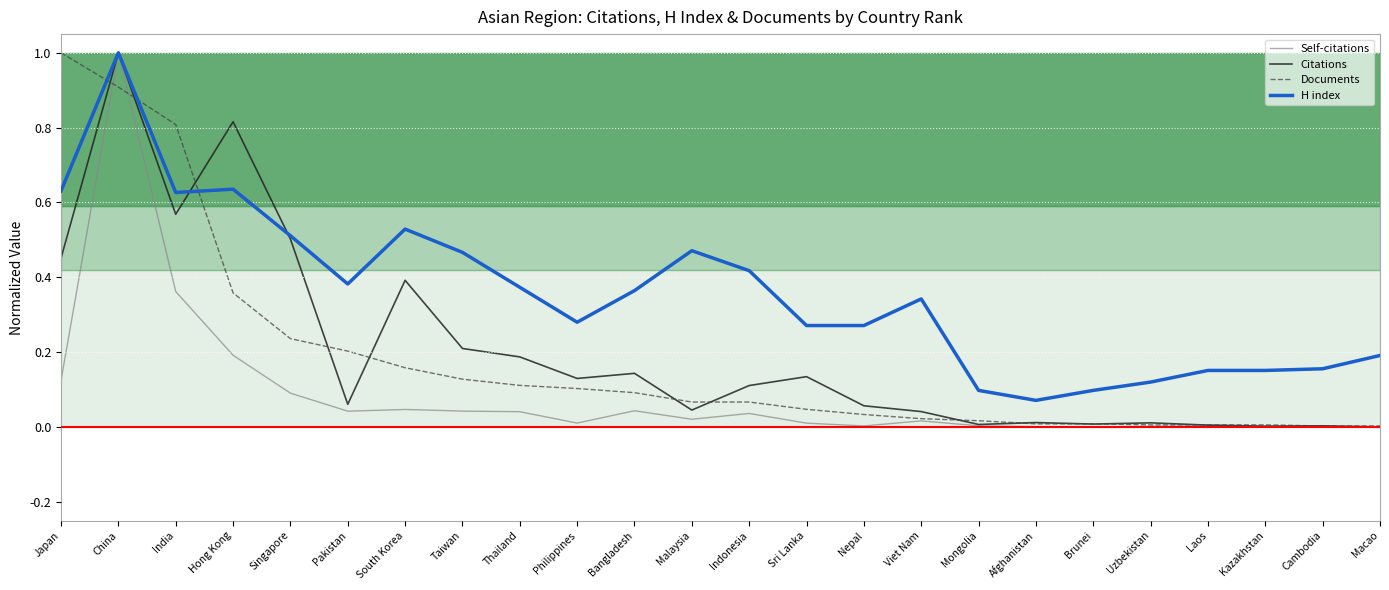

At which category is the sum across all series the highest?

China